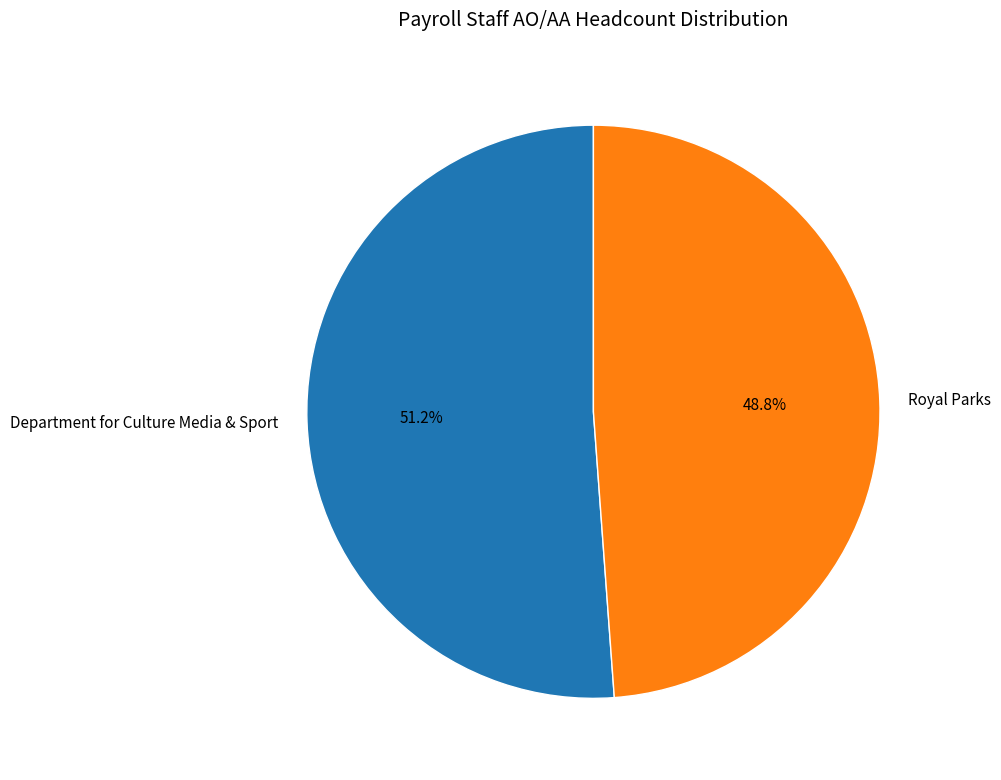

Count the number of slices in the pie.

2